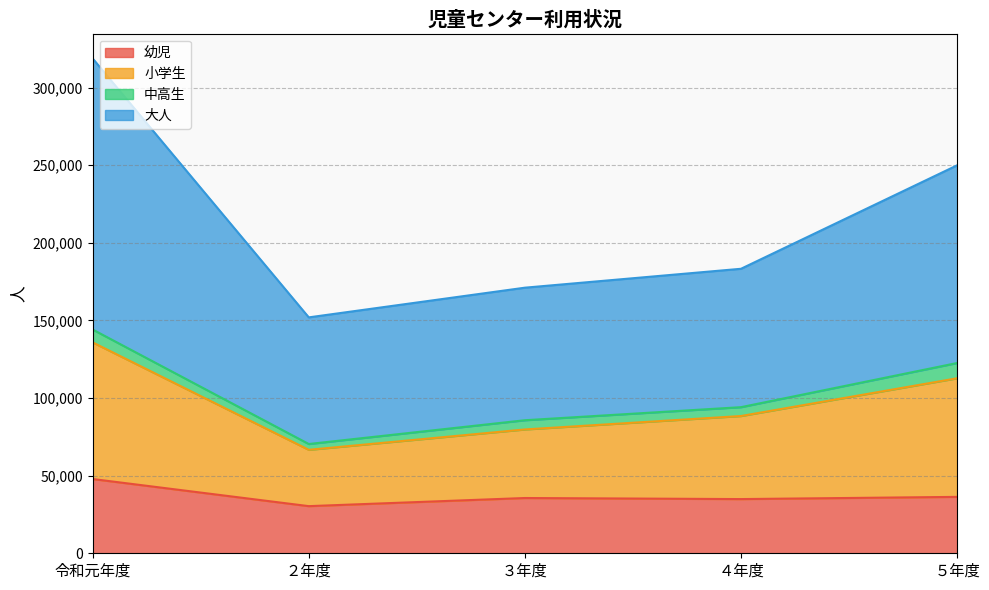

Where is the first local minimum for 小学生?

２年度